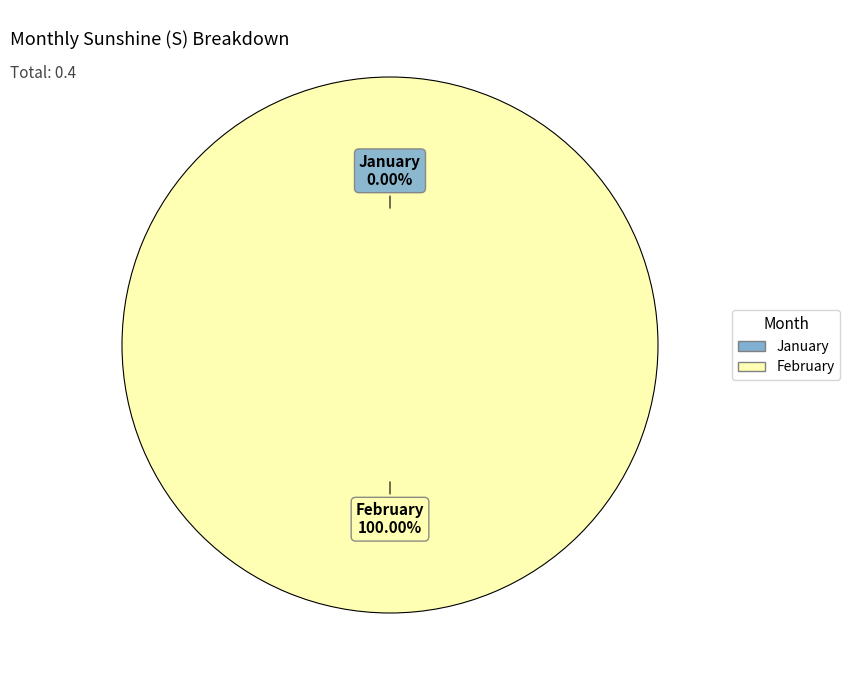

True or false: 2 accounts for 91% of the total.

False